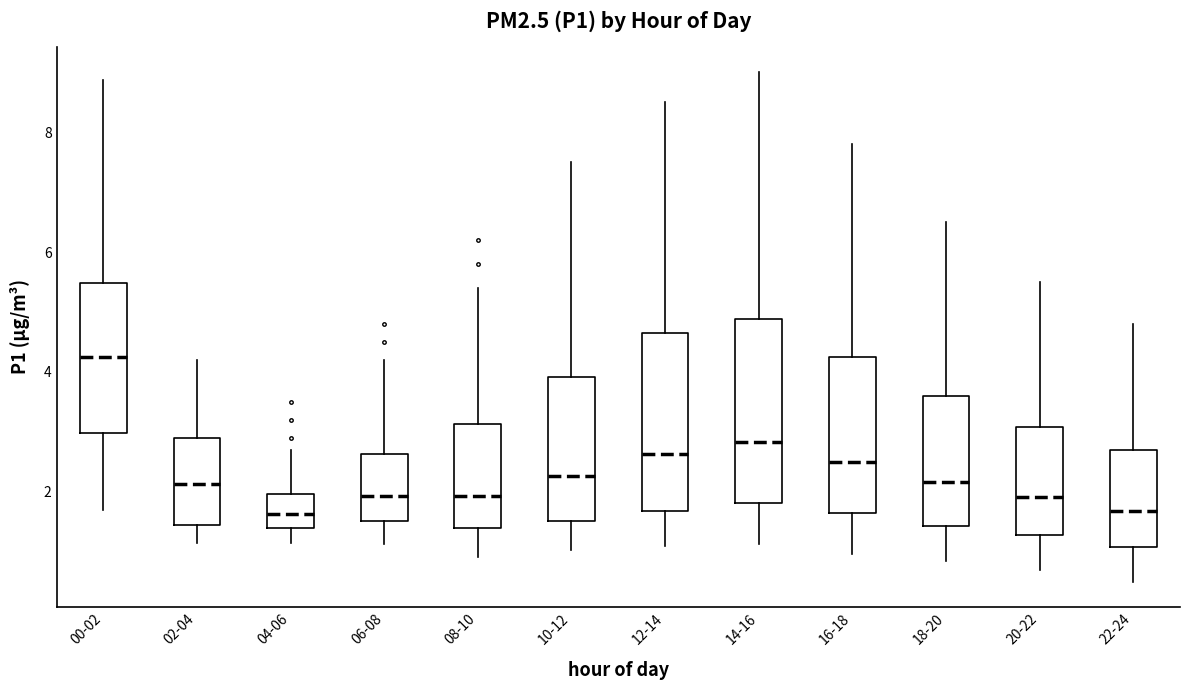

Where is the lower edge of the box for 06-08 on the y-axis? The values are not printed on the chart, so give them approximately, as read against the axis.

1.6